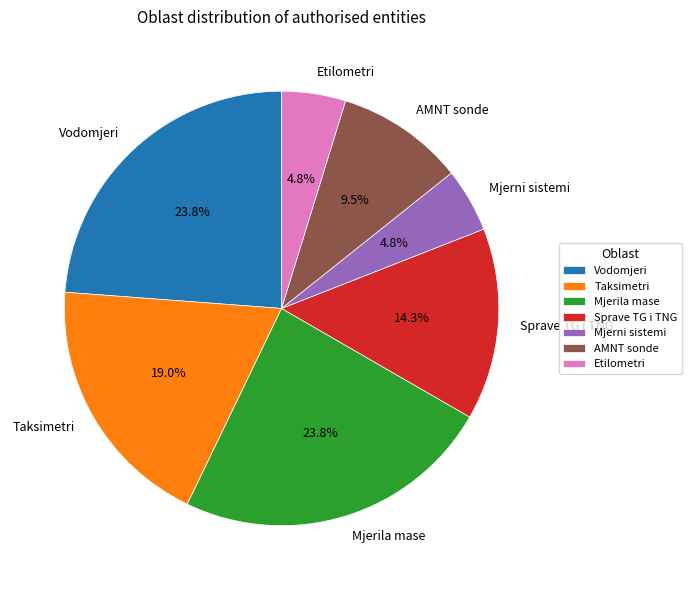

Is there a majority slice in this chart?

No